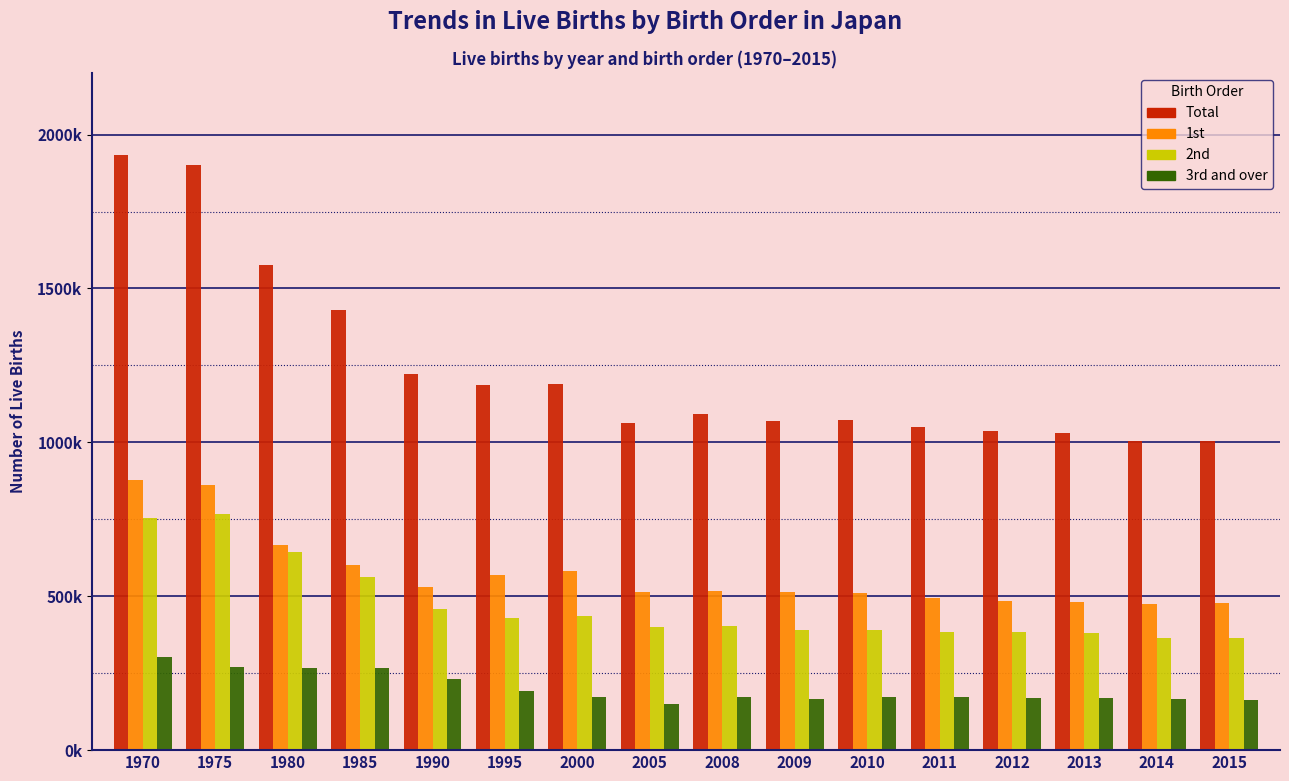

What are all the series names shown in the legend?

Total, 1st, 2nd, 3rd and over